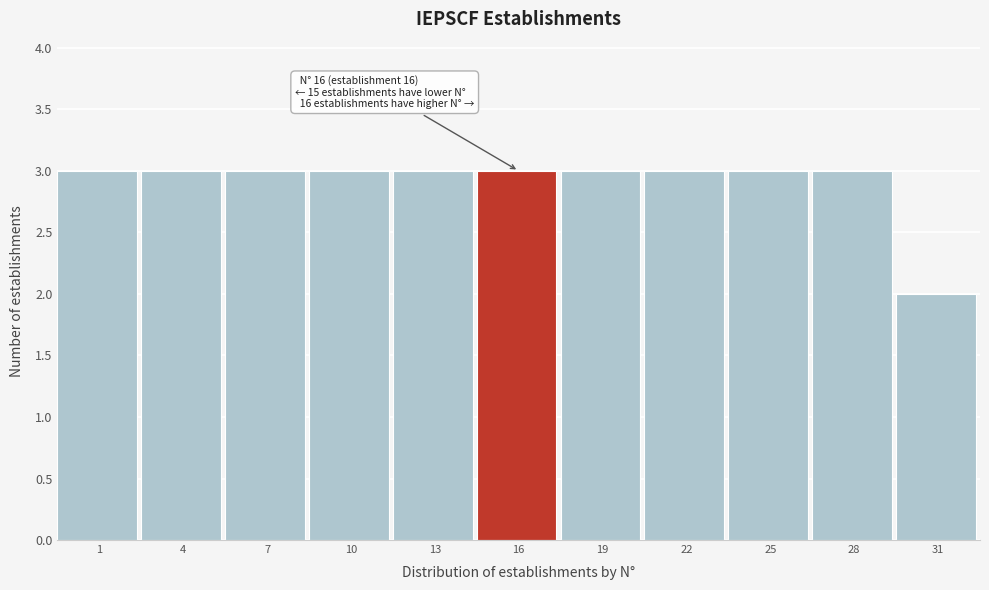

Reading right to left, extract all data points from this chart.

31=2	28=3	25=3	22=3	19=3	16=3	13=3	10=3	7=3	4=3	1=3